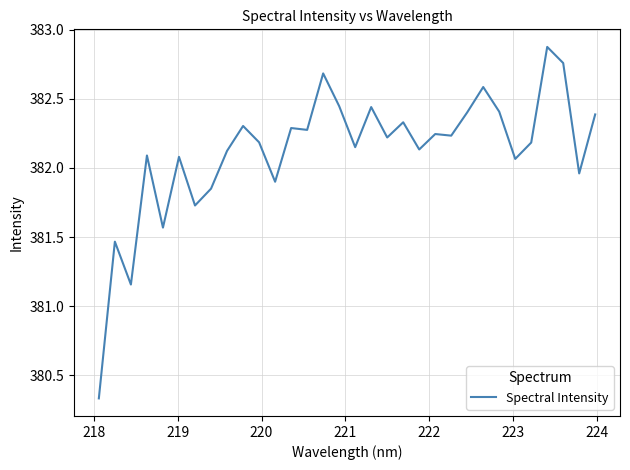

What is the maximum value shown in the chart?

382.9